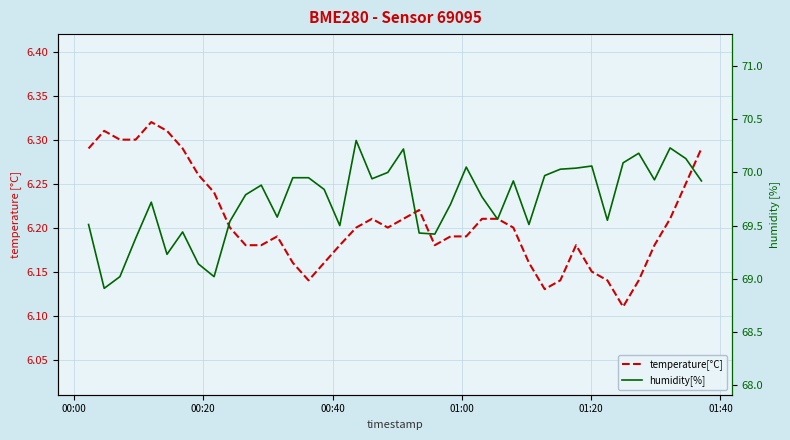

The temperature[°C] series shows 1.9 at 26. True or false?

False